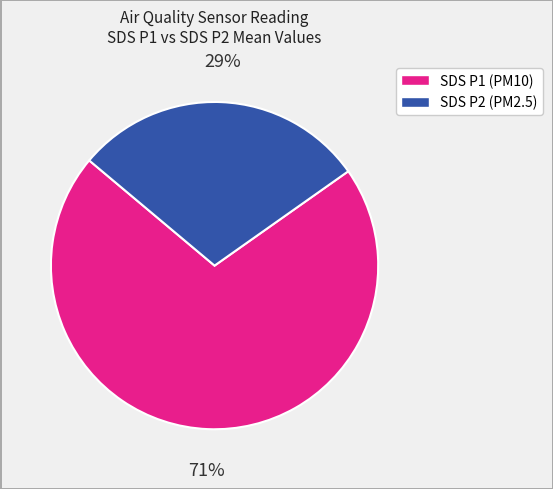

To the nearest percent, what is the average slice percentage?

50%